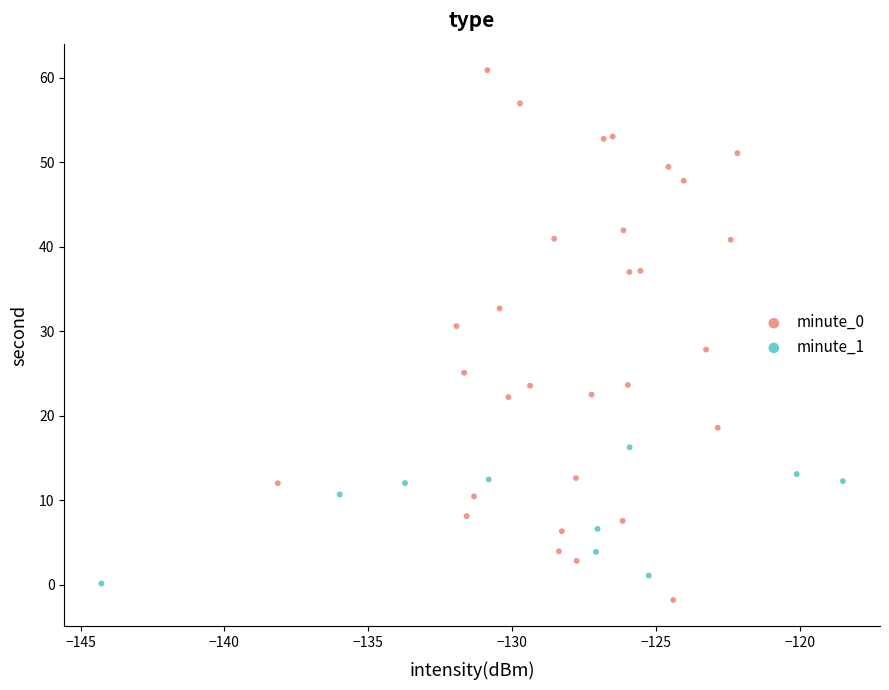

Which series reaches the maximum Y coordinate?

minute_0